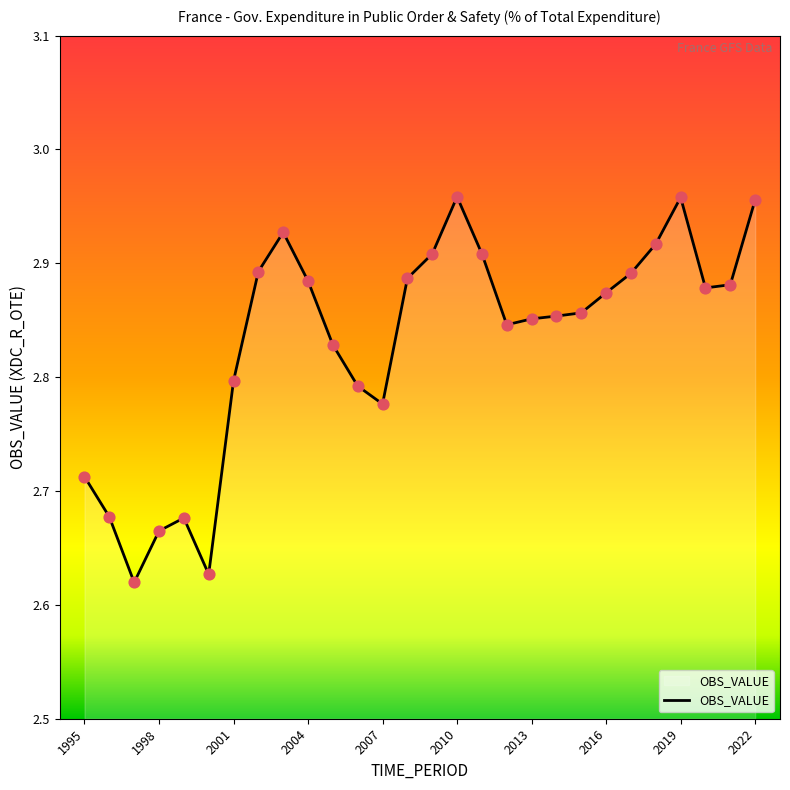

What is the difference between the maximum and minimum values?

0.3